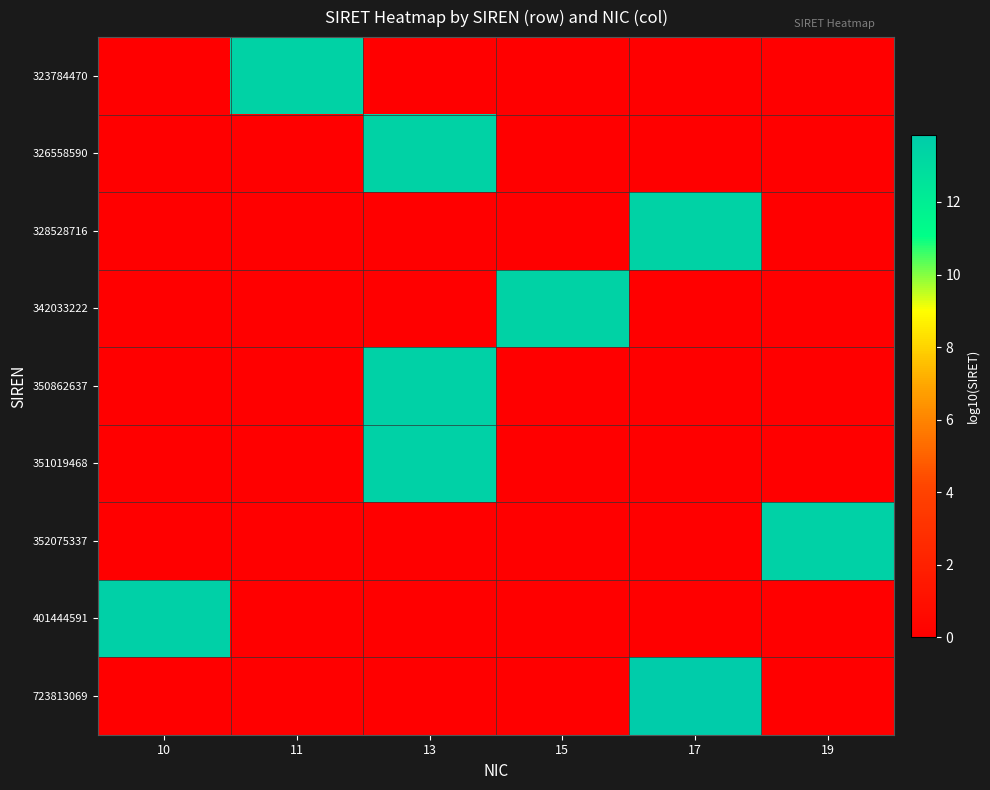

What is the difference between the highest and lowest values at 17?

13.9